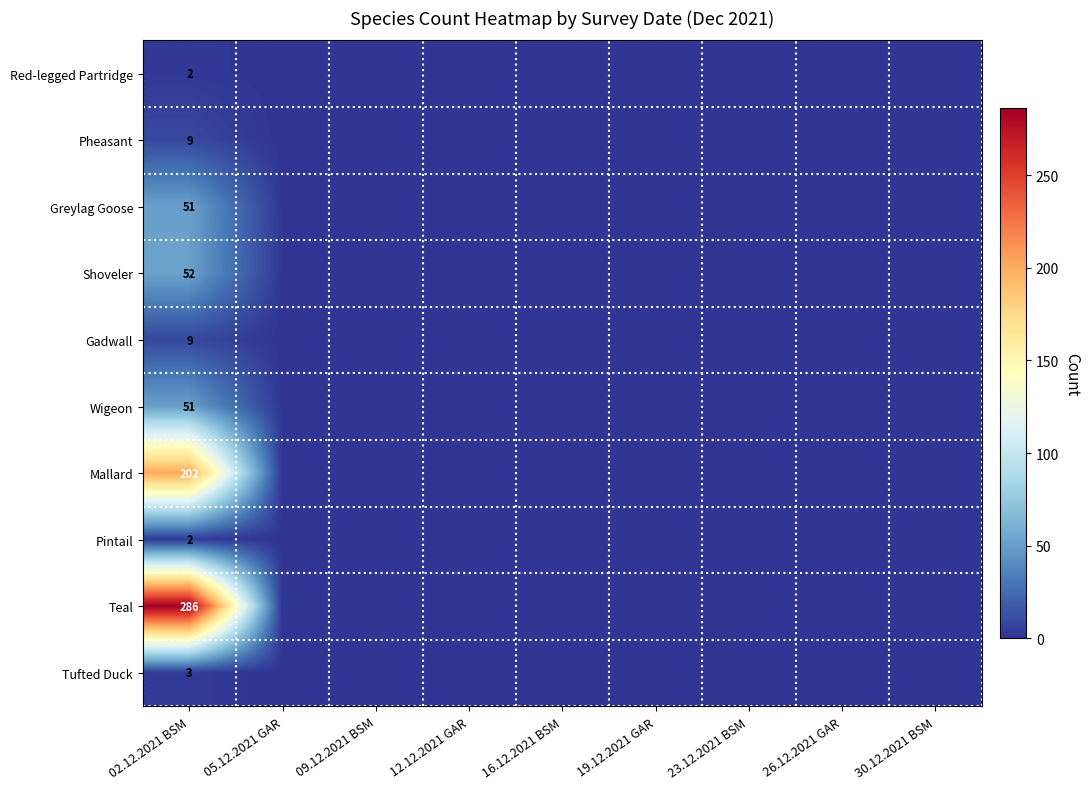

True or false: Red-legged Partridge has a value of 3 at 02.12.2021 BSM.

False